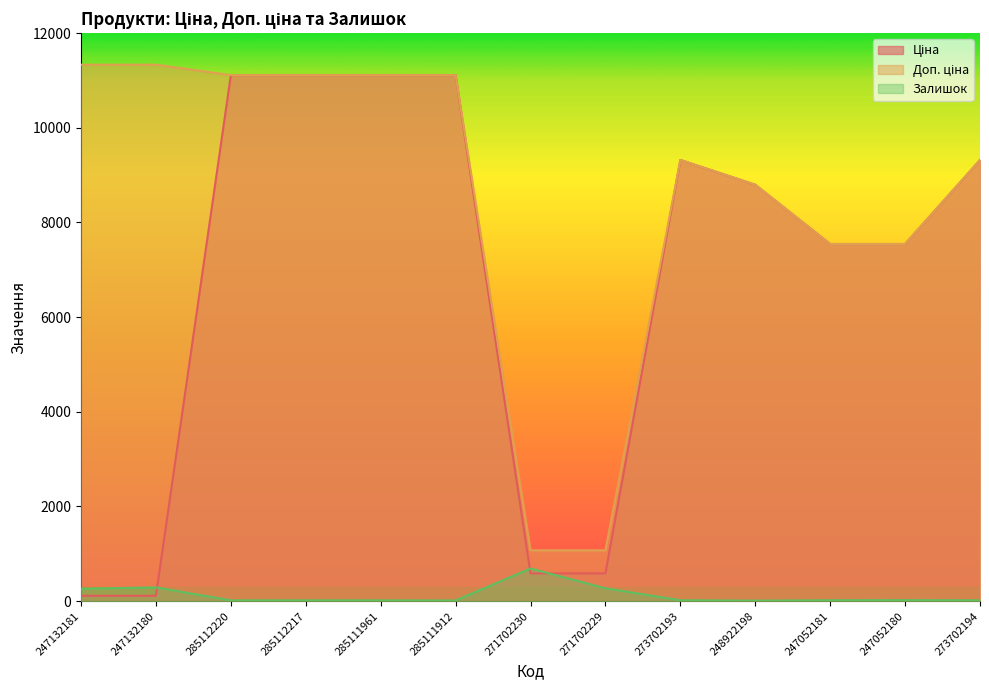

List the series in order of their overall mean, highest first.

Доп. ціна, Ціна, Залишок